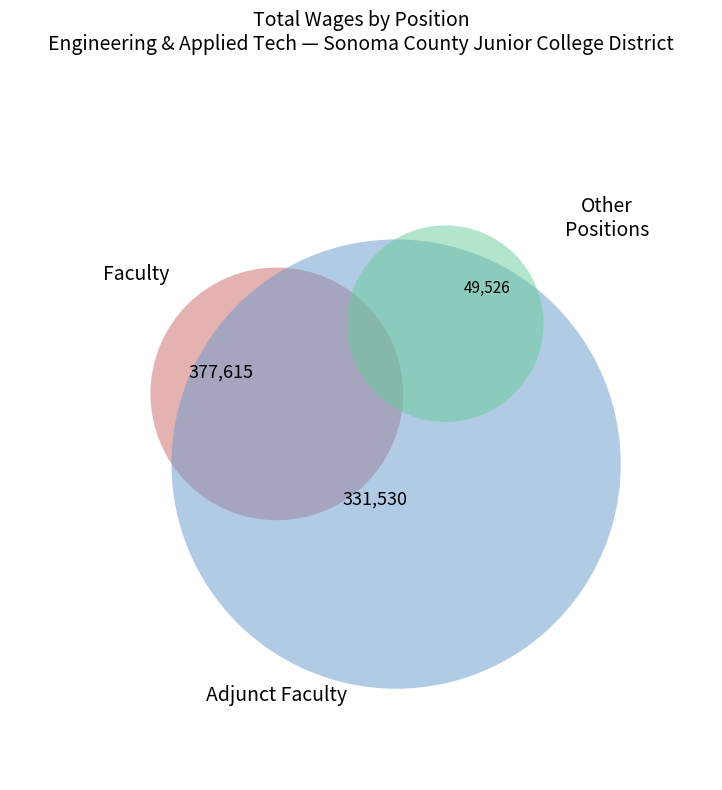

What portion of the pie excludes Adjunct Faculty?

56.3%